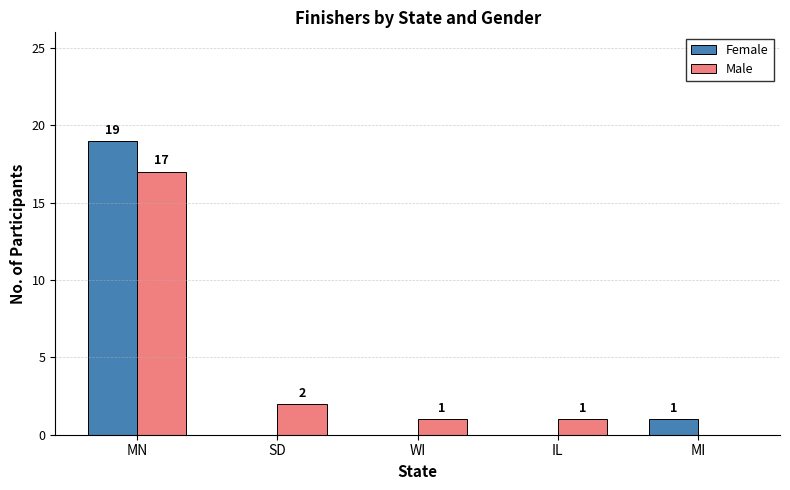

What are all the series names shown in the legend?

Female, Male